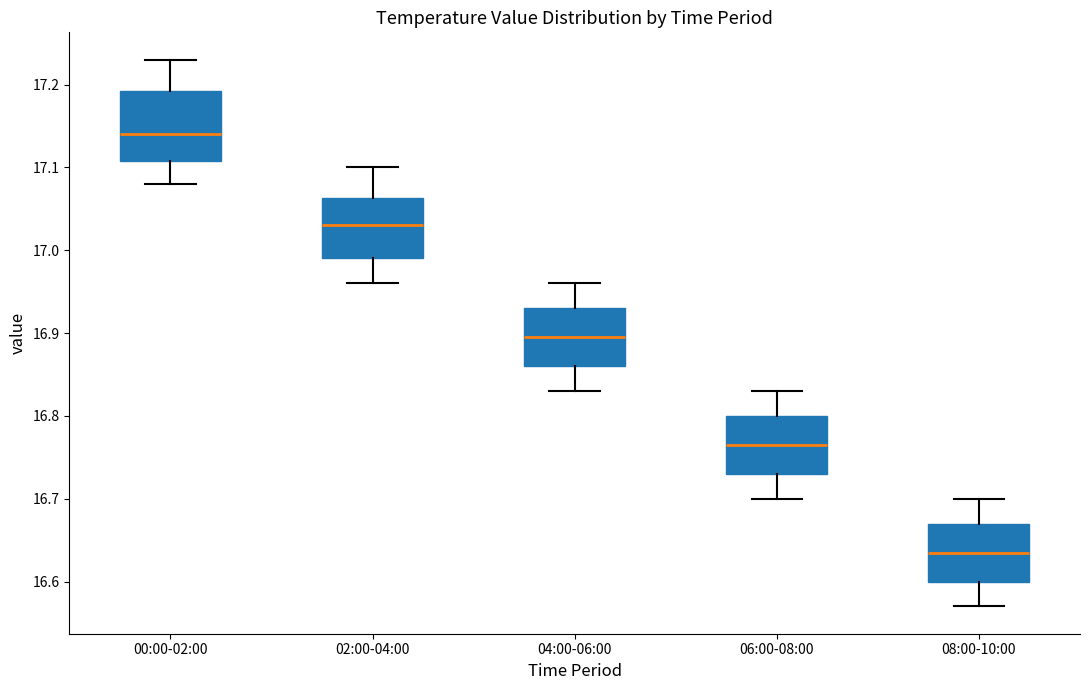

Reading left to right, transcribe this box plot: for each box, give where its median line is, the range the box spans, and where its two whiskers end, as read against the y-axis. The values are not printed on the chart, so give them approximately, as read against the axis.

00:00-02:00: median 17.14, box 17.11 to 17.19, whiskers 17.08 to 17.23
02:00-04:00: median 17.03, box 16.99 to 17.06, whiskers 16.96 to 17.10
04:00-06:00: median 16.90, box 16.86 to 16.93, whiskers 16.83 to 16.96
06:00-08:00: median 16.77, box 16.73 to 16.80, whiskers 16.70 to 16.83
08:00-10:00: median 16.64, box 16.60 to 16.67, whiskers 16.57 to 16.70